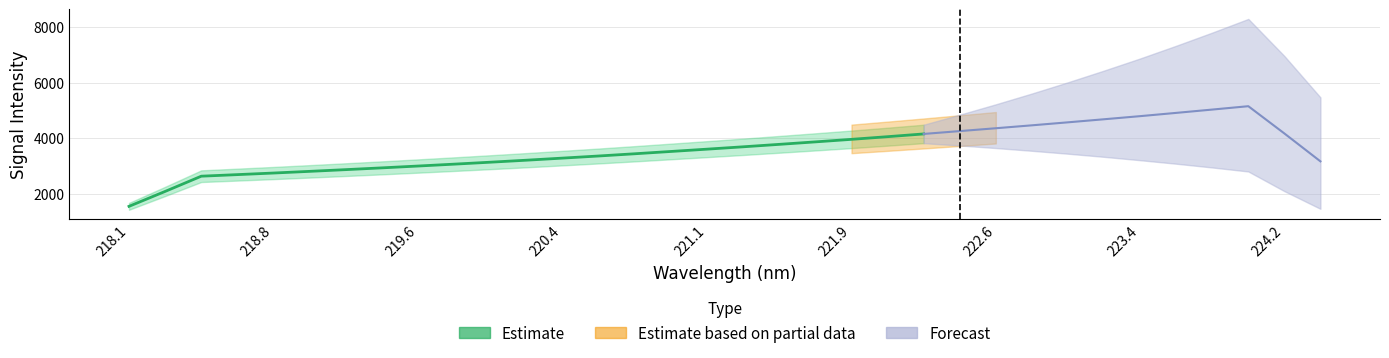

True or false: the data has more than 1 interior local peaks.

False